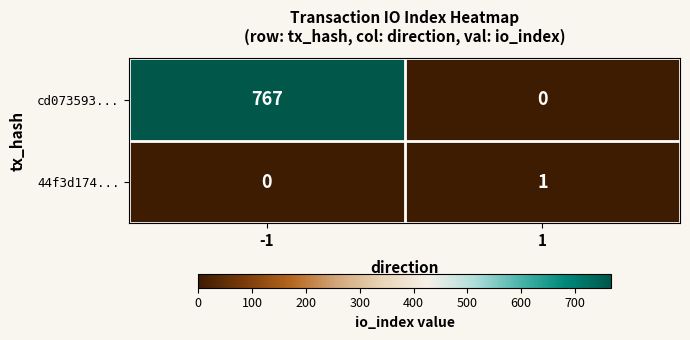

What is the spread (max minus min) of values at 1?

1